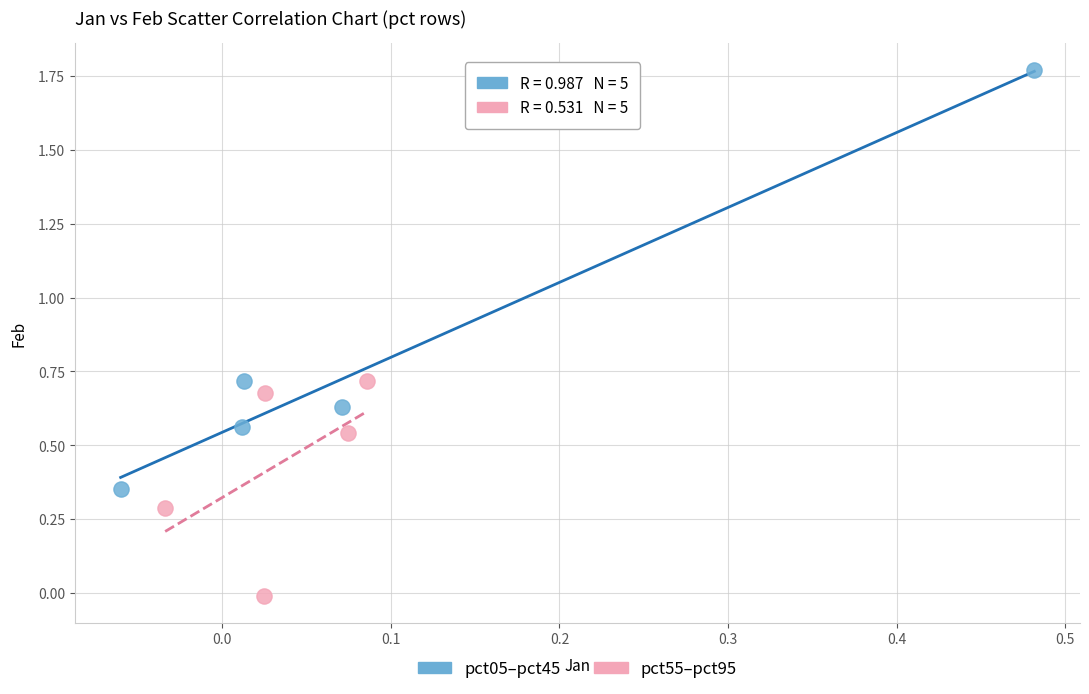

Which series contains the lowest Y value?

pct55–pct95